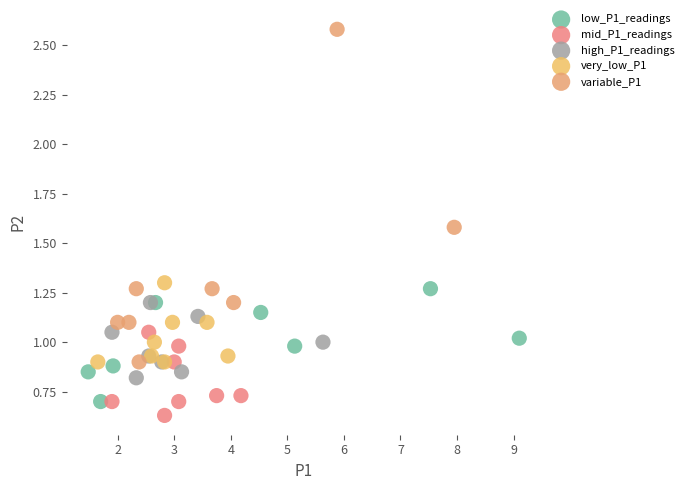

Which series reaches the maximum Y coordinate?

variable_P1